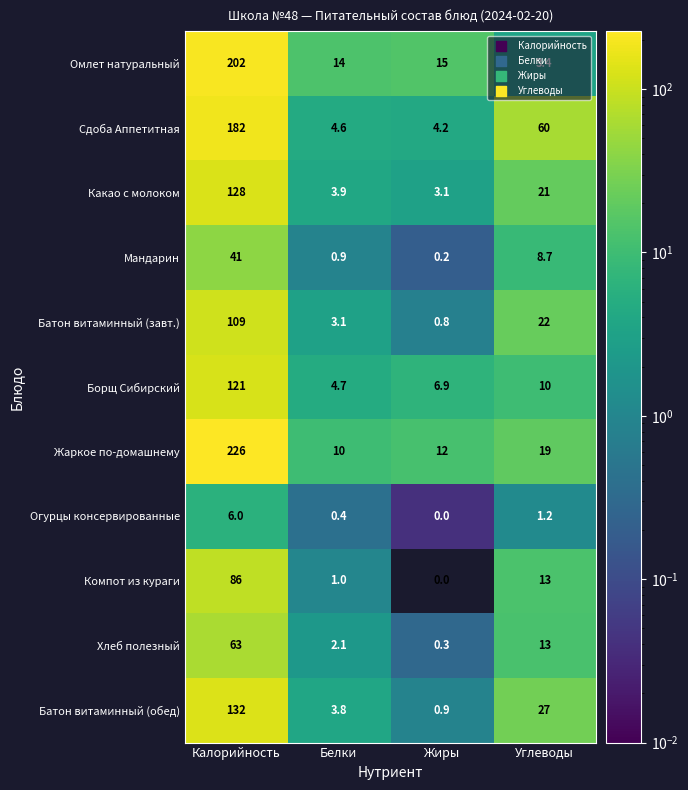

Read the Какао с молоком value at Углеводы.

21.0